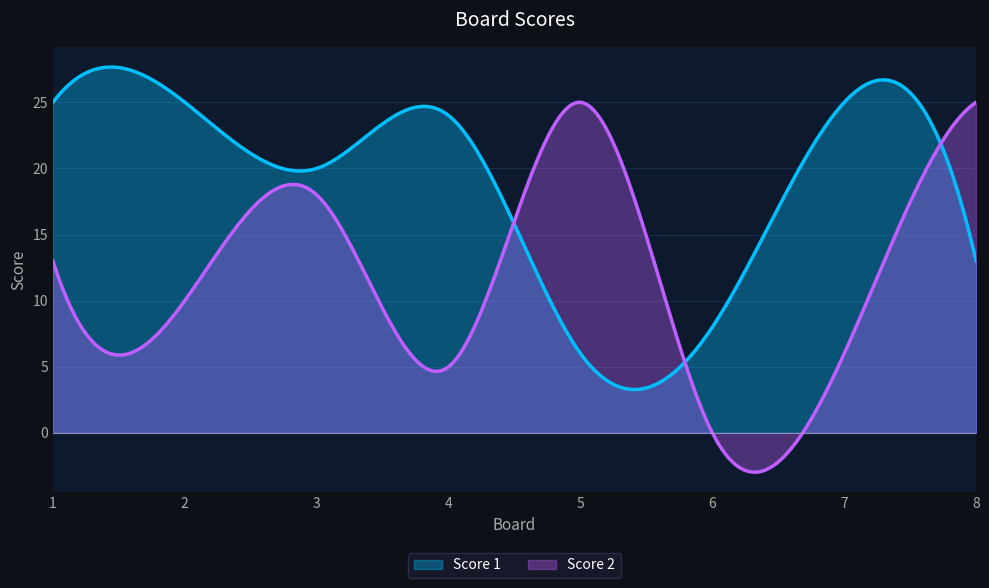

True or false: Score 2 has more than 1 points higher than both neighbors.

True